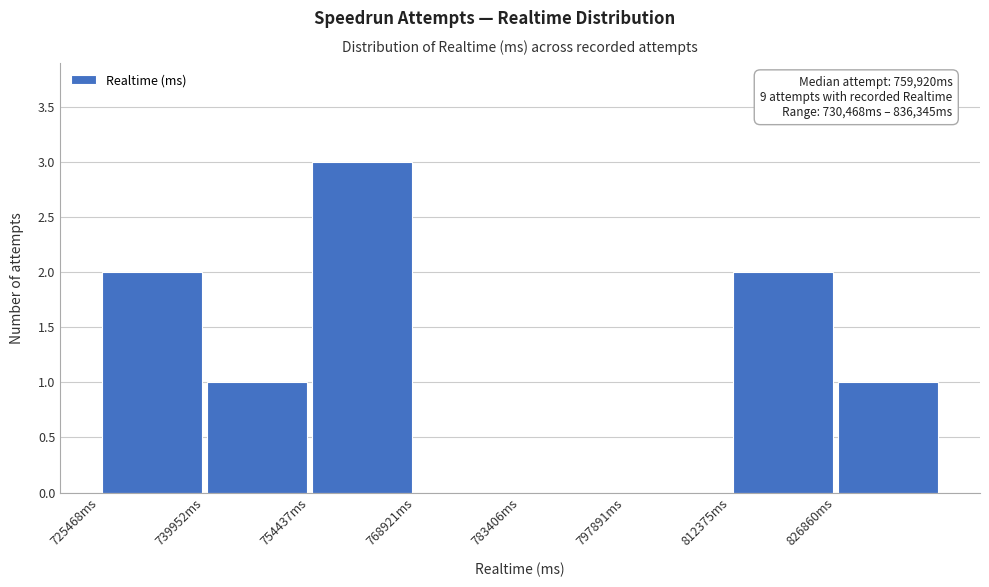

Over which range of the x-axis is the bar tallest?

754000 to 768000